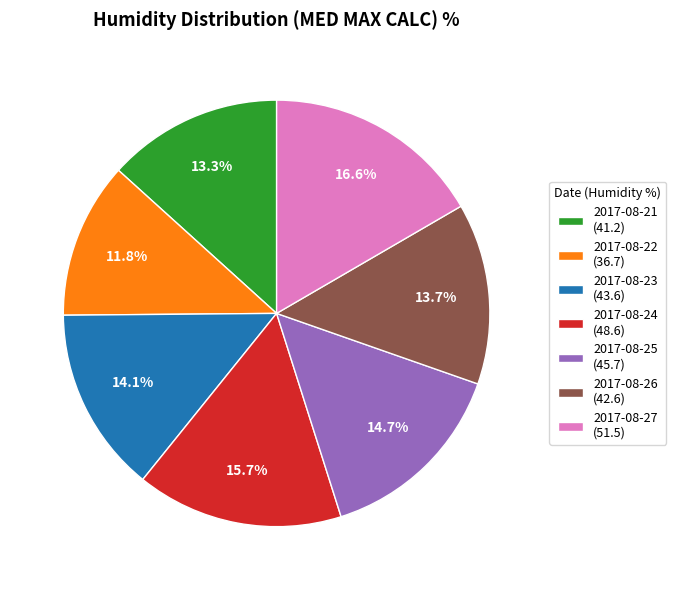

Which slice is the largest?

2017-08-27